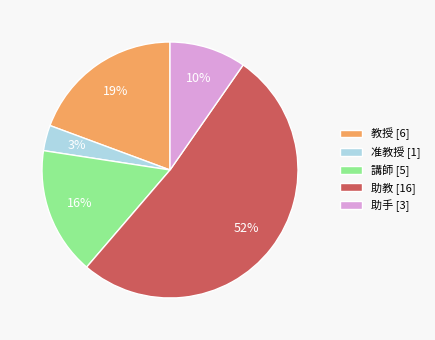

To the nearest percent, what portion does 助手 represent?

10%